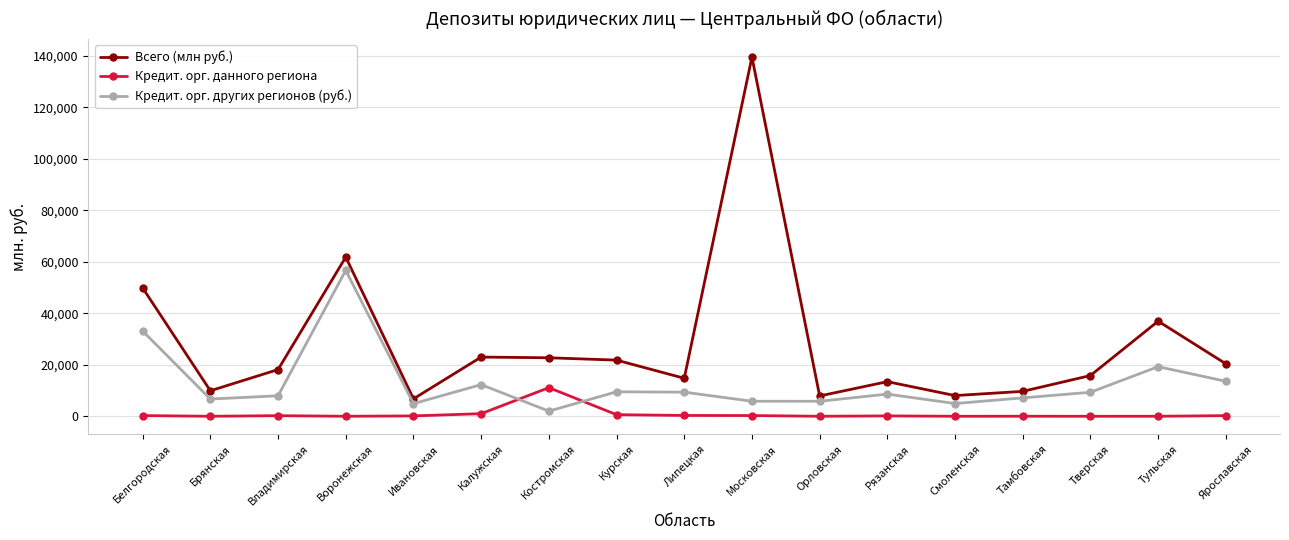

What is the average value of the Кредит. орг. других регионов (руб.) series?

12759